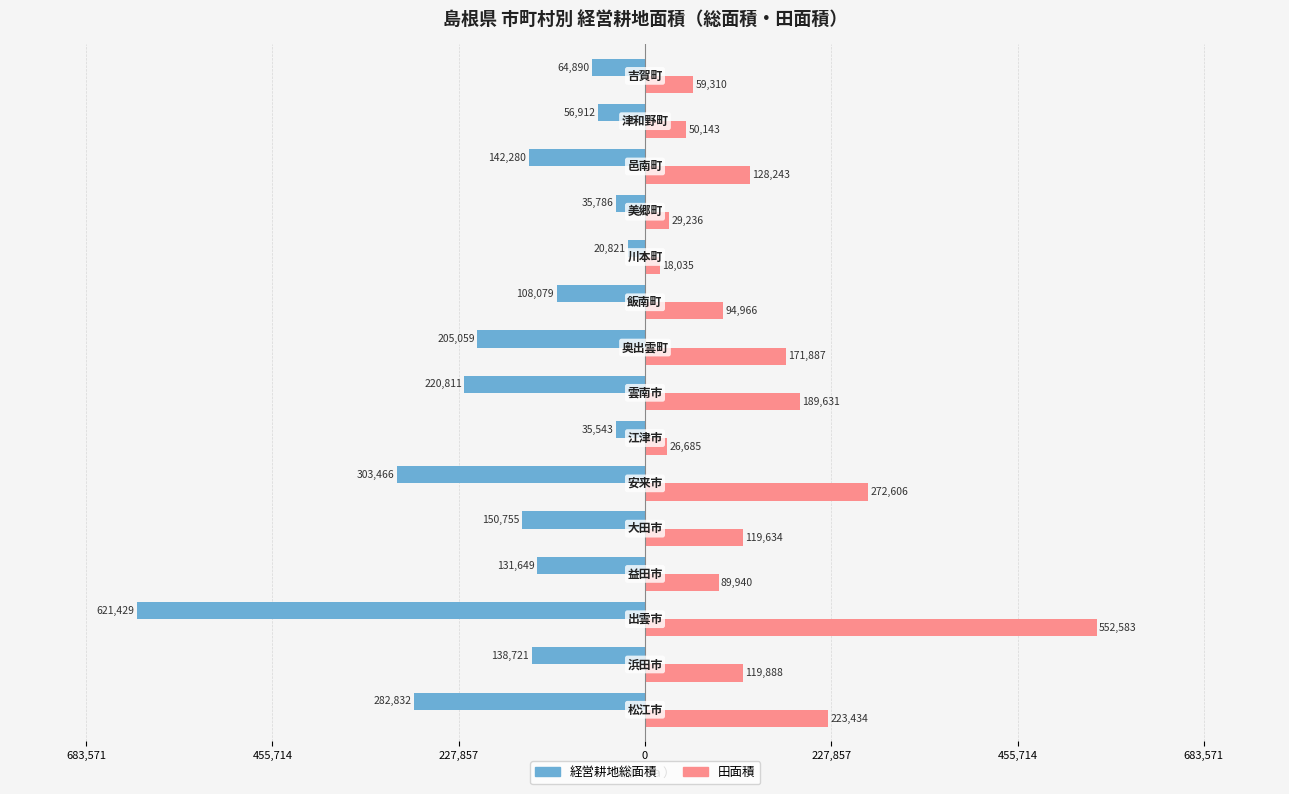

What is the difference between the second highest and second lowest values in the 経営耕地総面積 series?

267923